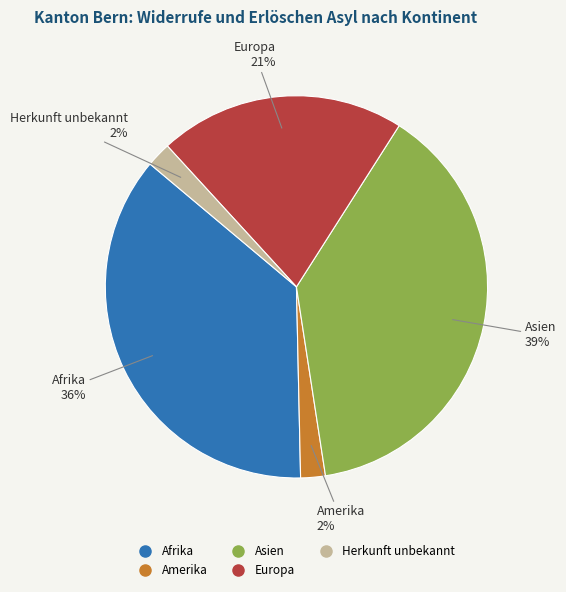

To the nearest percent, what is the average slice percentage?

20%